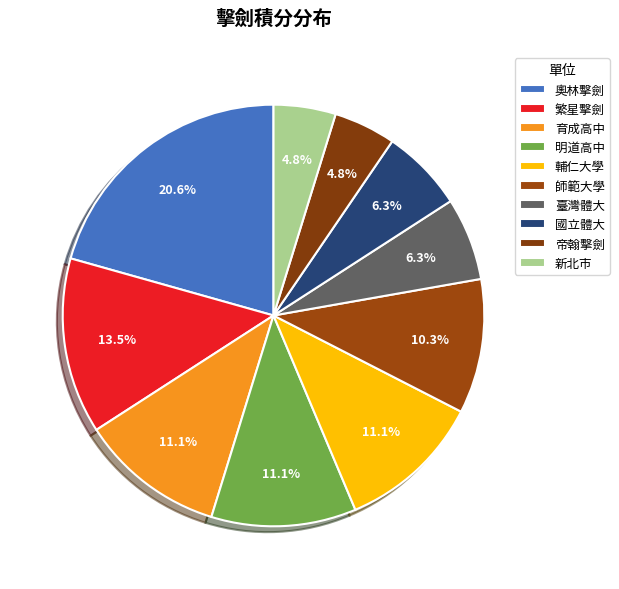

What is the smallest slice in the pie chart?

帝翰擊劍